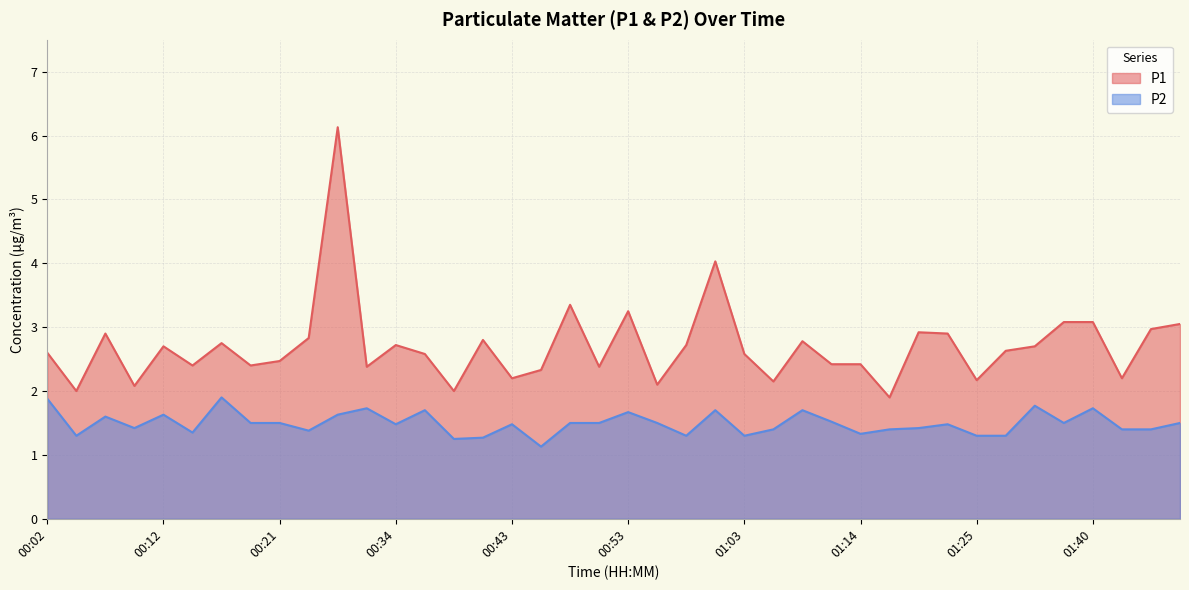

Reading left to right, extract all data points from this chart.

P1: 2.6	2.0	2.9	2.1	2.7	2.4	2.8	2.4	2.5	2.8	6.1	2.4	2.7	2.6	2.0	2.8	2.2	2.3	3.4	2.4	3.2	2.1	2.7	4.0	2.6	2.1	2.8	2.4	2.4	1.9	2.9	2.9	2.2	2.6	2.7	3.1	3.1	2.2	3.0	3.0
P2: 1.9	1.3	1.6	1.4	1.6	1.4	1.9	1.5	1.5	1.4	1.6	1.7	1.5	1.7	1.2	1.3	1.5	1.1	1.5	1.5	1.7	1.5	1.3	1.7	1.3	1.4	1.7	1.5	1.3	1.4	1.4	1.5	1.3	1.3	1.8	1.5	1.7	1.4	1.4	1.5